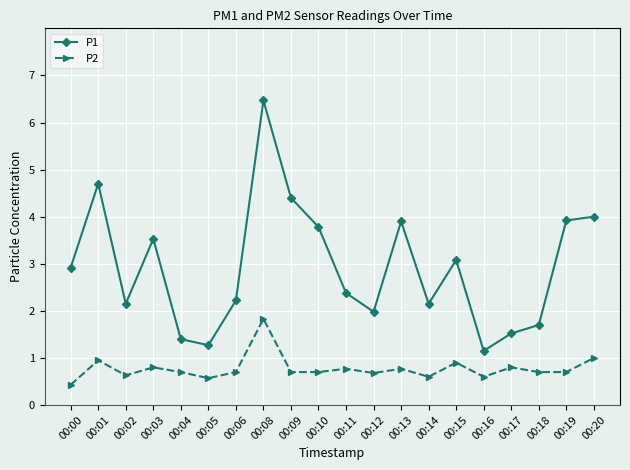

What is the difference between the highest and lowest values at 00:04?

0.7